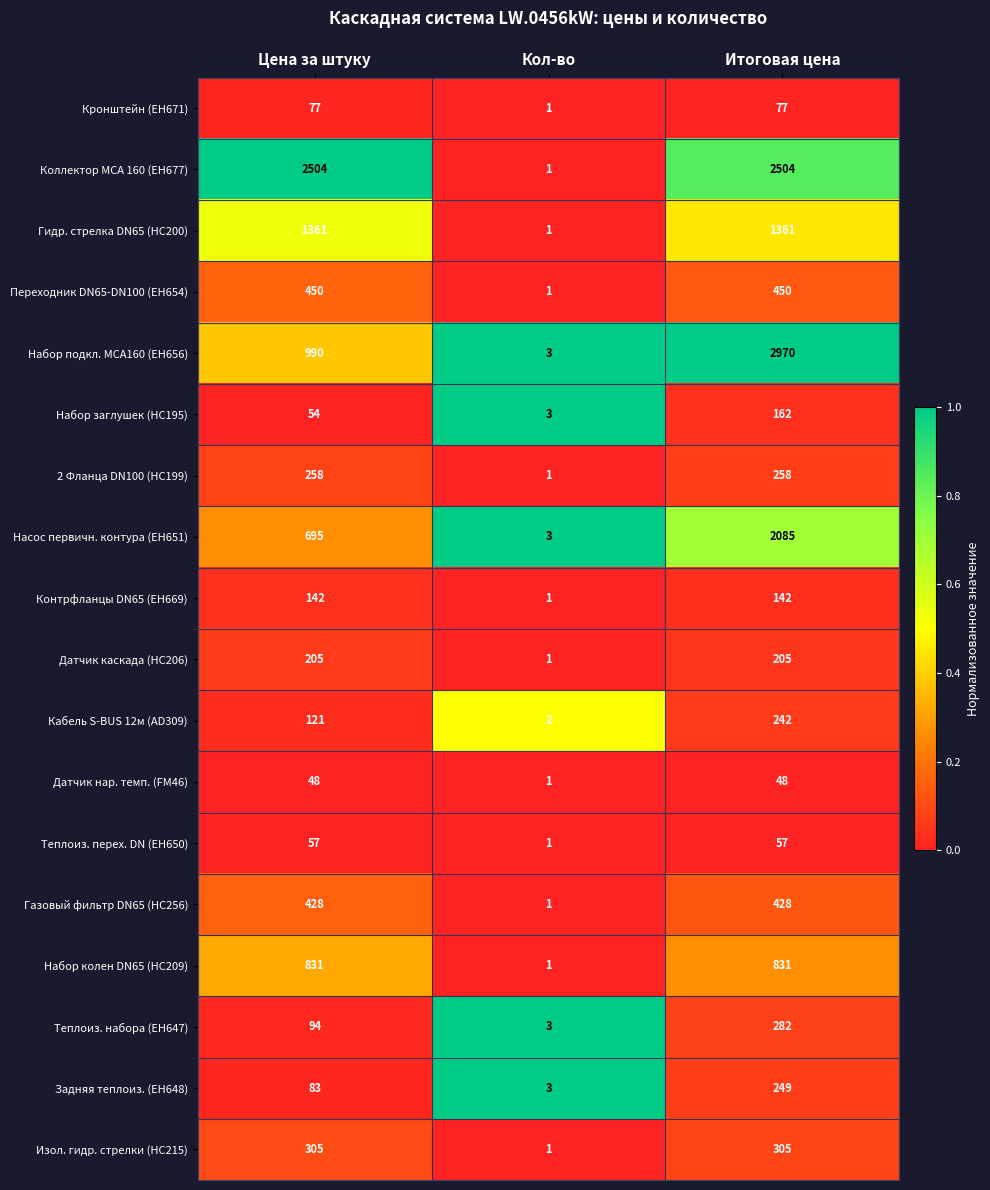

Between Цена за штуку and Итоговая цена, which series saw the biggest shift?

Набор подкл. MCA160 (EH656)